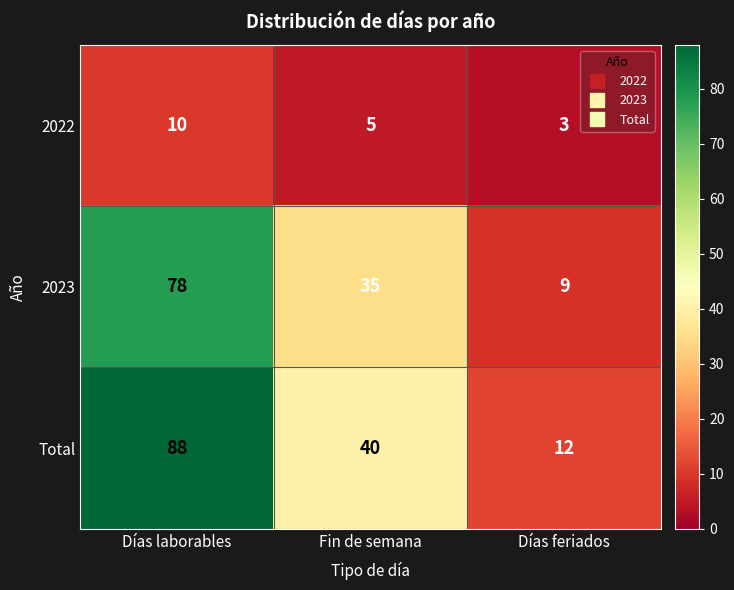

Reading left to right, what are all the values shown in this chart?

2022: 10	5	3
2023: 78	35	9
Total: 88	40	12